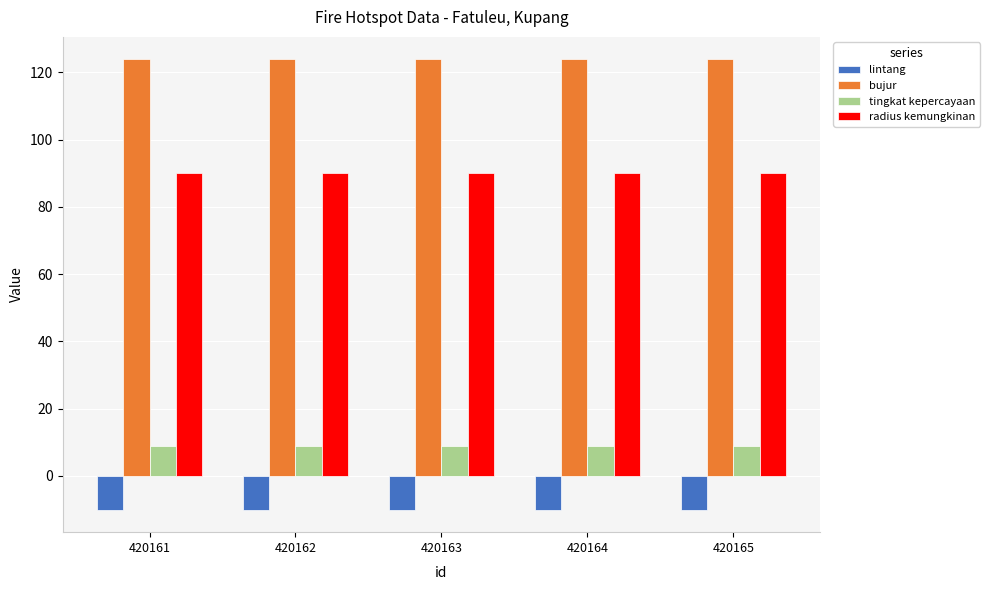

What is the average value of the bujur series?

123.9